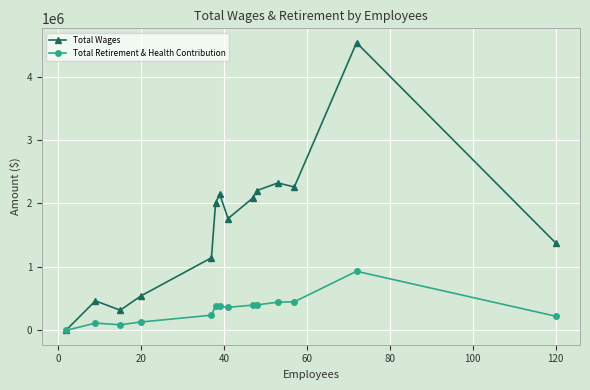

List the series in order of their peak value, highest first.

Total Wages, Total Retirement & Health Contribution